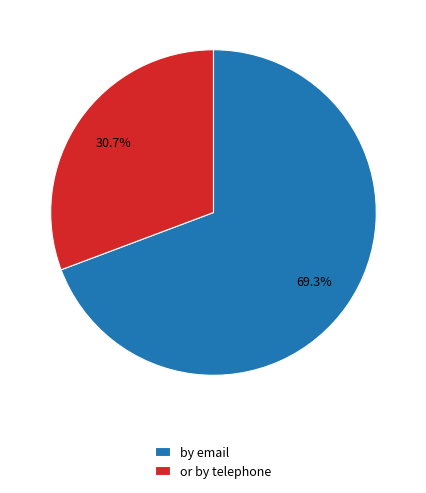

Which has a higher value, by email or or by telephone?

by email